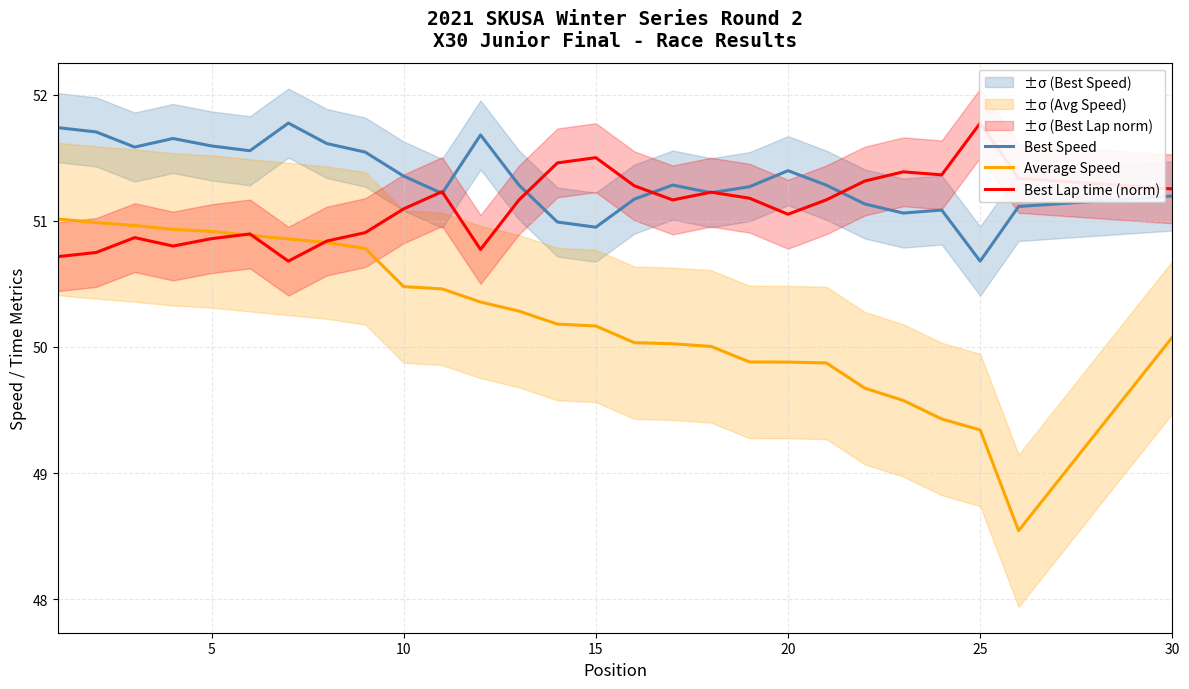

What is the minimum value for Best Speed?

50.7